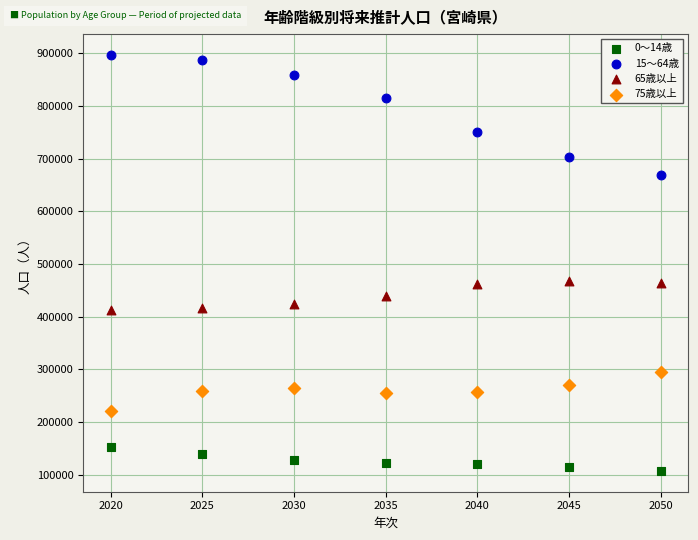

Which series reaches the maximum Y coordinate?

15～64歳